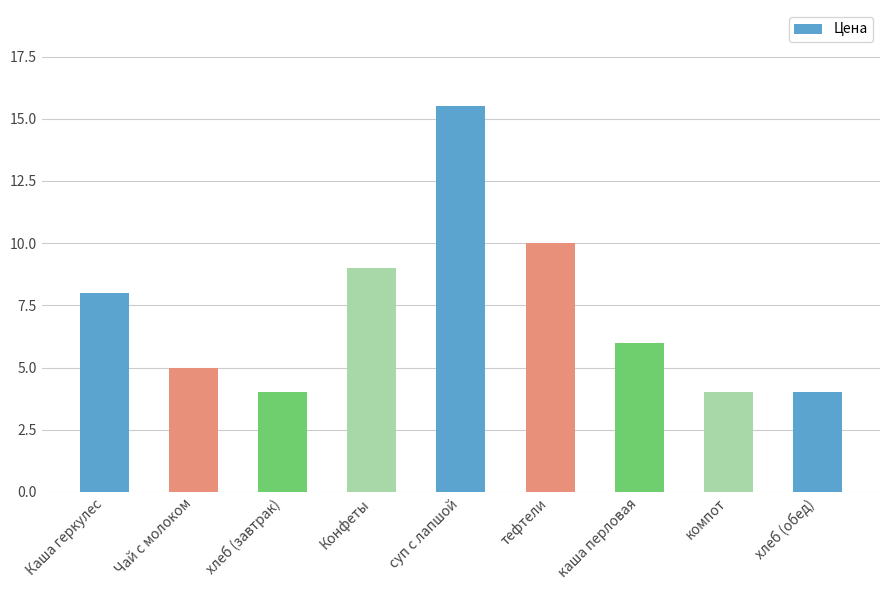

What is the difference between the second highest and second lowest values?

6.0